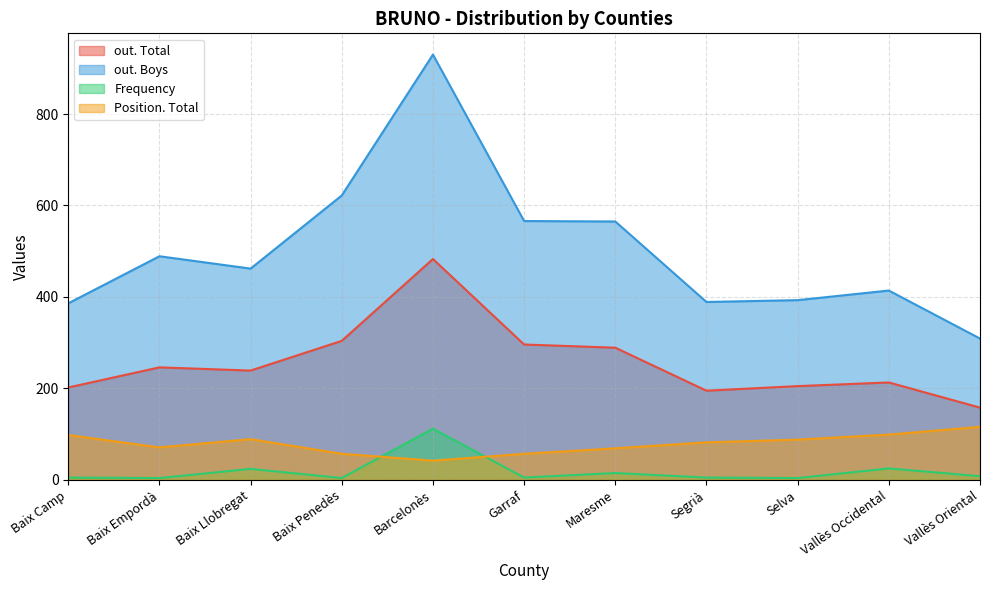

What position from the left is Baix Camp?

1